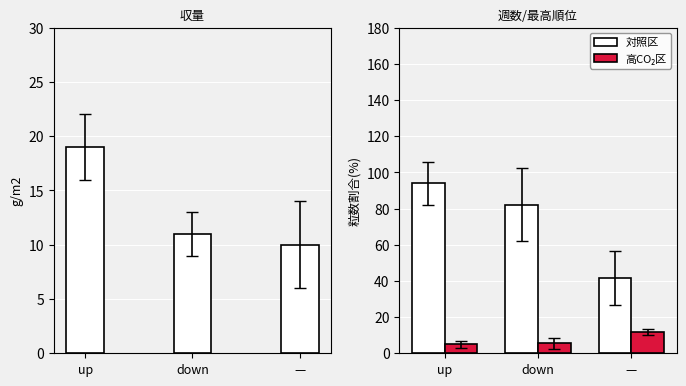

At which label is 対照区 closest to 67?

down